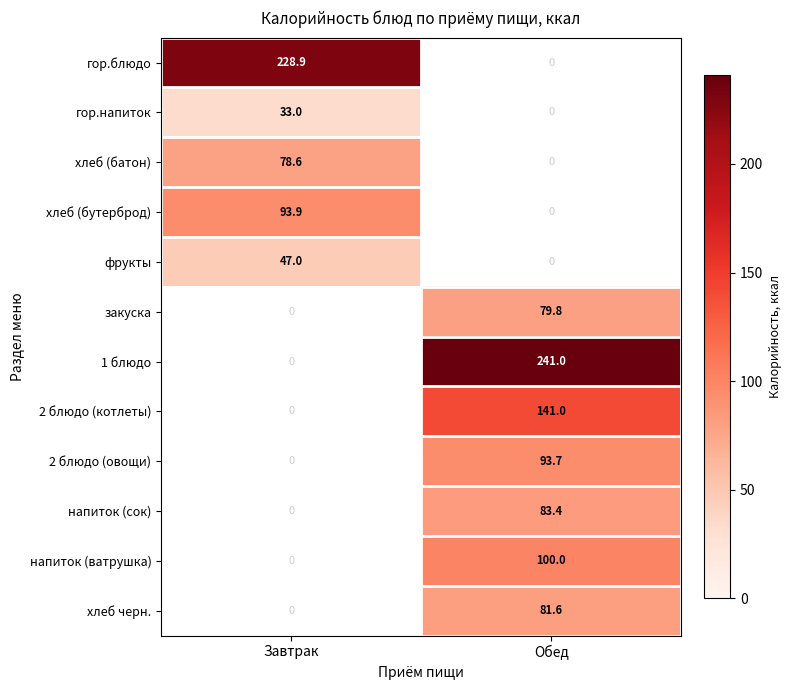

Is the value of хлеб (батон) at Завтрак greater than the value of хлеб черн. at Обед?

No